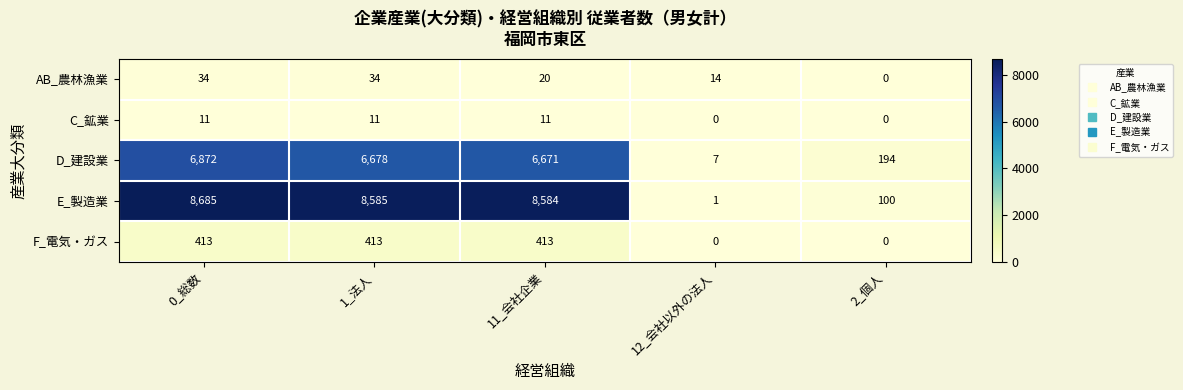

Rank the series at 1_法人 from highest to lowest value.

E_製造業, D_建設業, F_電気・ガス, AB_農林漁業, C_鉱業